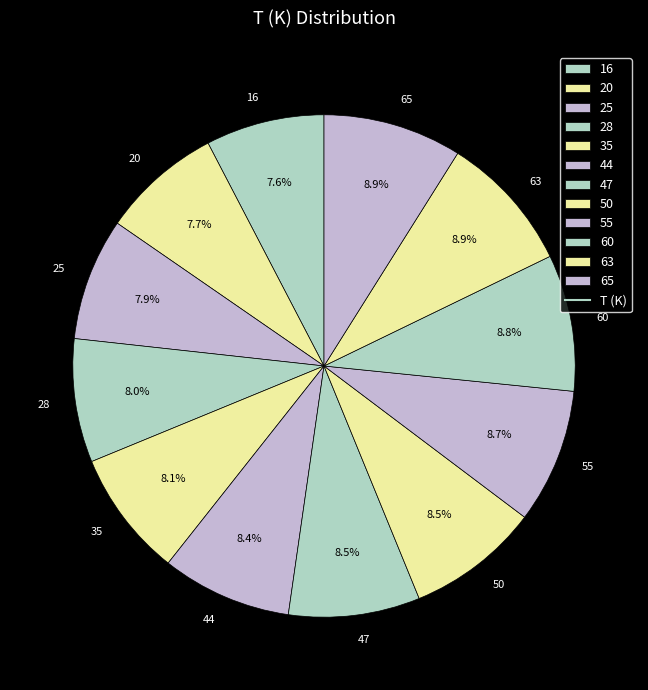

The 60 slice represents 9% of the pie. True or false?

True